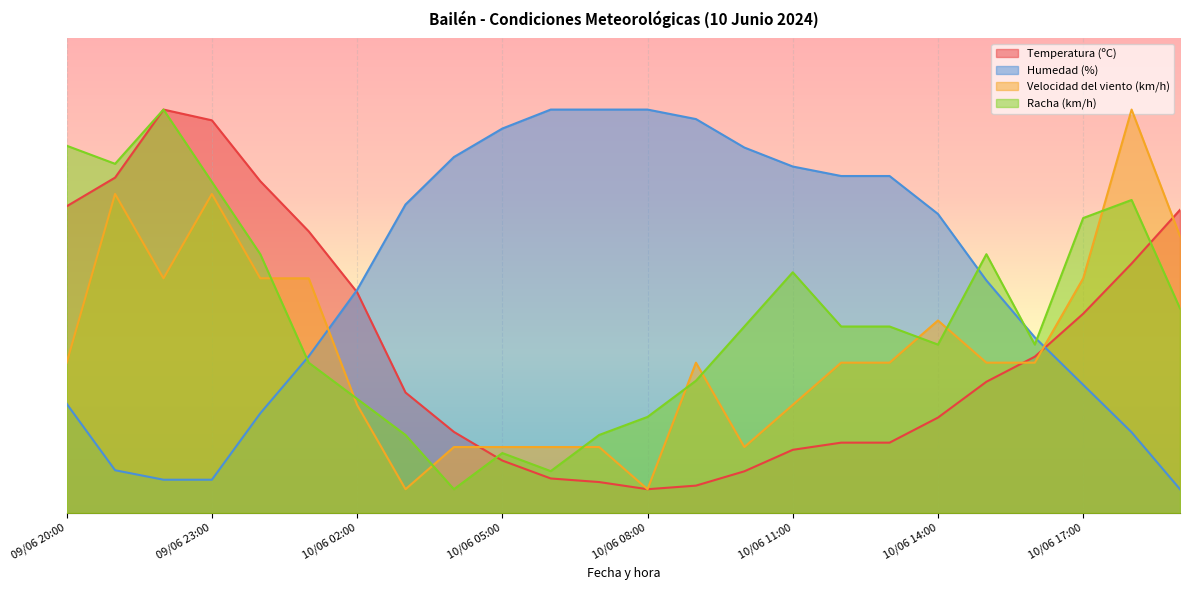

What position from the right is 10/06 09:00?

11